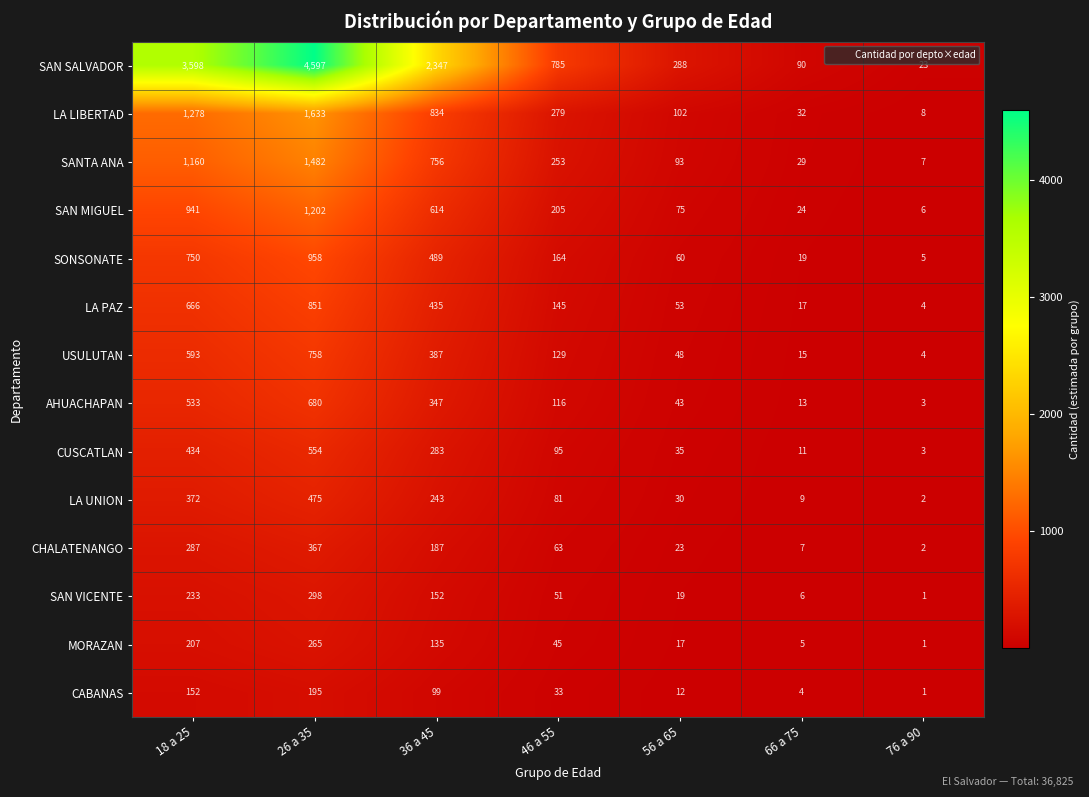

At which category is the sum across all series the highest?

26 a 35